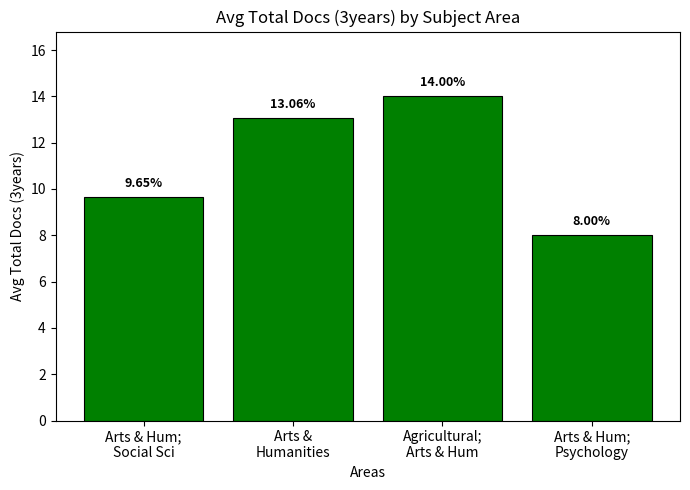

Is it true that the value at Arts & Hum;
Psychology is 8.0?

True